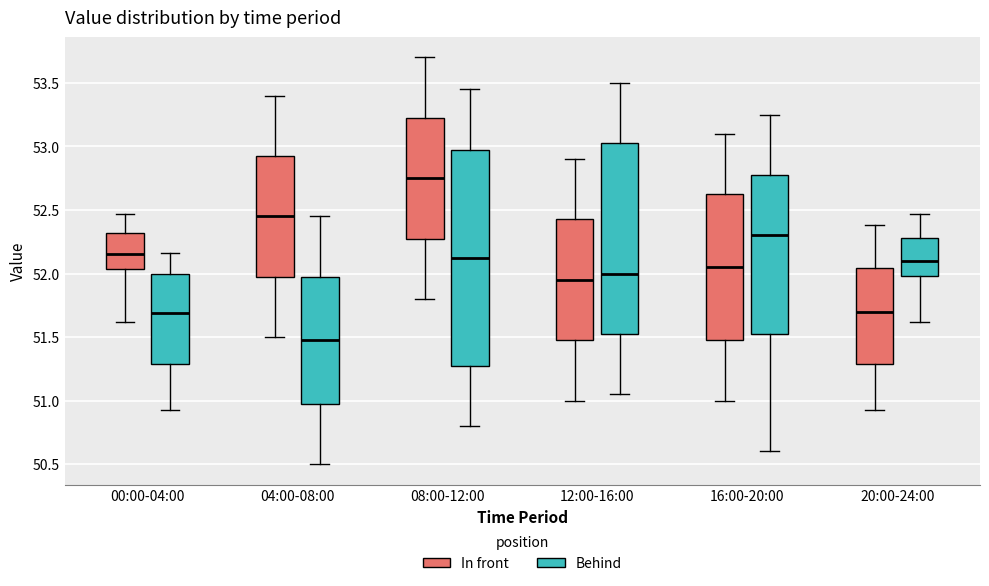

Reading left to right, transcribe this box plot: for each box, give where its median line is, the range the box spans, and where its two whiskers end, as read against the y-axis. The values are not printed on the chart, so give them approximately, as read against the axis.

00:00-04:00 (In front): median 52.15, box 52.05 to 52.30, whiskers 51.60 to 52.45
00:00-04:00 (Behind): median 51.70, box 51.30 to 52.00, whiskers 50.95 to 52.15
04:00-08:00 (In front): median 52.45, box 52.00 to 52.95, whiskers 51.50 to 53.40
04:00-08:00 (Behind): median 51.50, box 51.00 to 52.00, whiskers 50.50 to 52.45
08:00-12:00 (In front): median 52.75, box 52.30 to 53.25, whiskers 51.80 to 53.70
08:00-12:00 (Behind): median 52.15, box 51.30 to 53.00, whiskers 50.80 to 53.45
12:00-16:00 (In front): median 51.95, box 51.50 to 52.45, whiskers 51.00 to 52.90
12:00-16:00 (Behind): median 52.00, box 51.55 to 53.05, whiskers 51.05 to 53.50
16:00-20:00 (In front): median 52.05, box 51.50 to 52.65, whiskers 51.00 to 53.10
16:00-20:00 (Behind): median 52.30, box 51.55 to 52.80, whiskers 50.60 to 53.25
20:00-24:00 (In front): median 51.70, box 51.30 to 52.05, whiskers 50.95 to 52.40
20:00-24:00 (Behind): median 52.10, box 52.00 to 52.30, whiskers 51.60 to 52.45